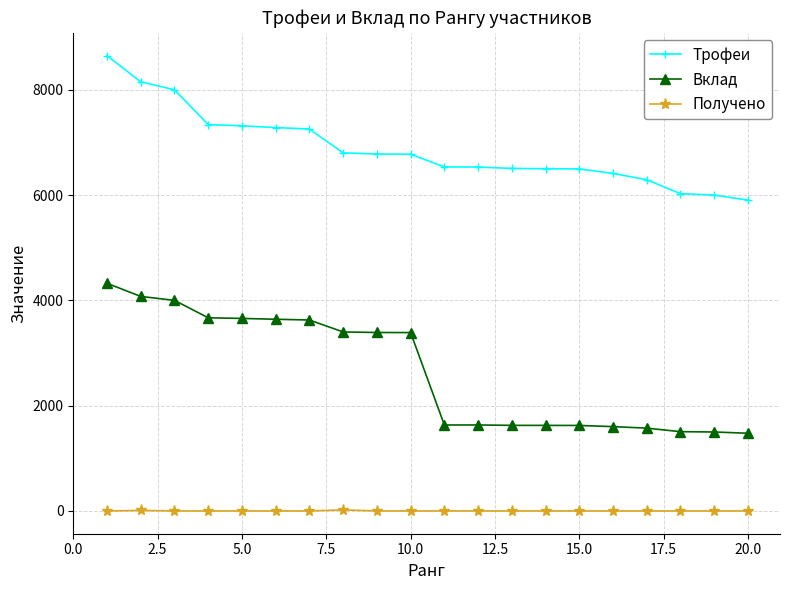

How many series are shown in this chart?

3